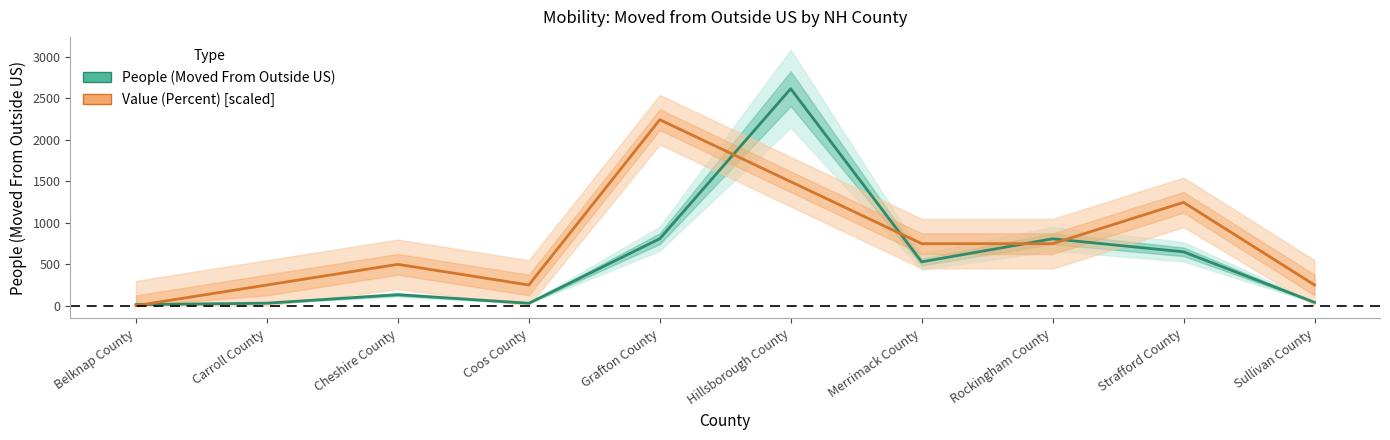

Does the chart display data point markers on the line(s)?

No